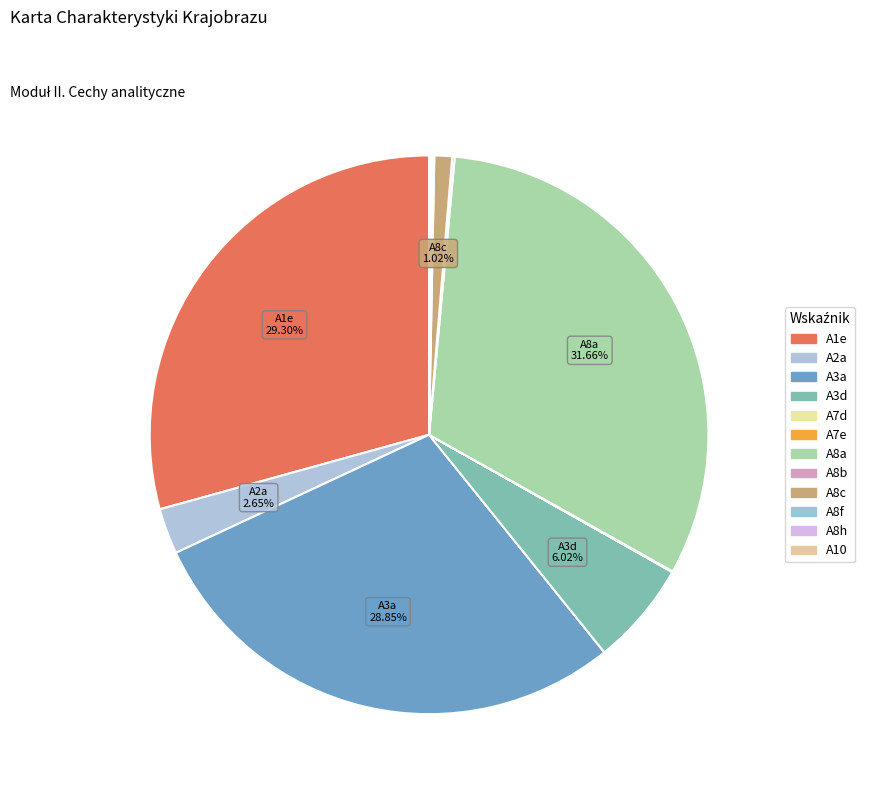

What percentage is NOT represented by A8h?

99.9%